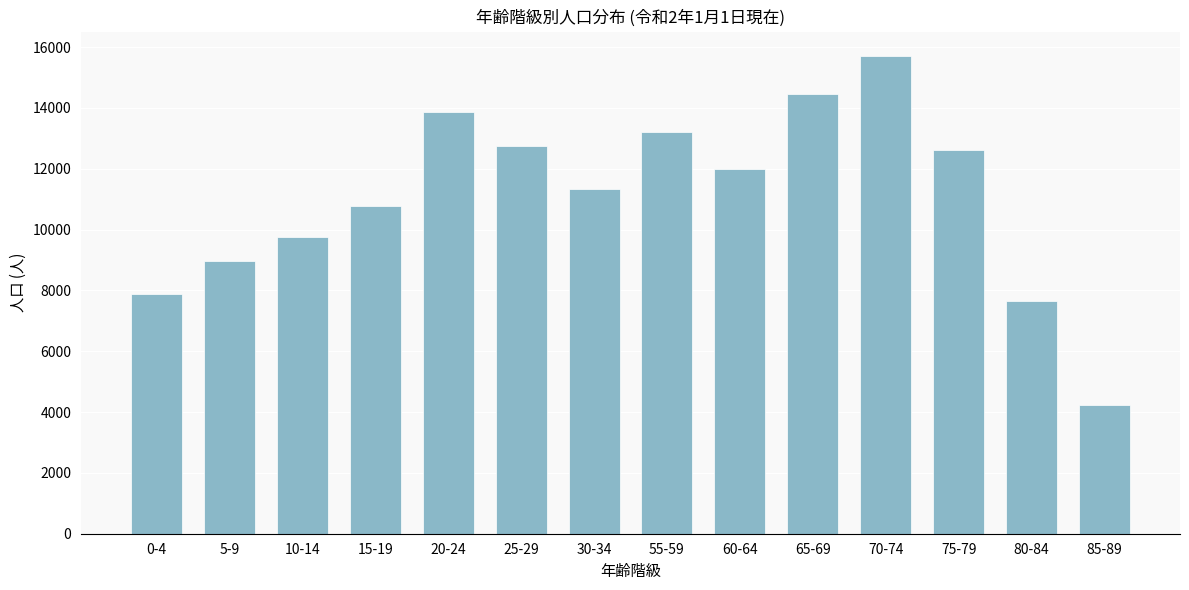

Reading left to right, list all the values displayed in this chart.

0-4=7892	5-9=8965	10-14=9760	15-19=10790	20-24=13863	25-29=12756	30-34=11326	55-59=13205	60-64=11978	65-69=14458	70-74=15725	75-79=12617	80-84=7658	85-89=4241